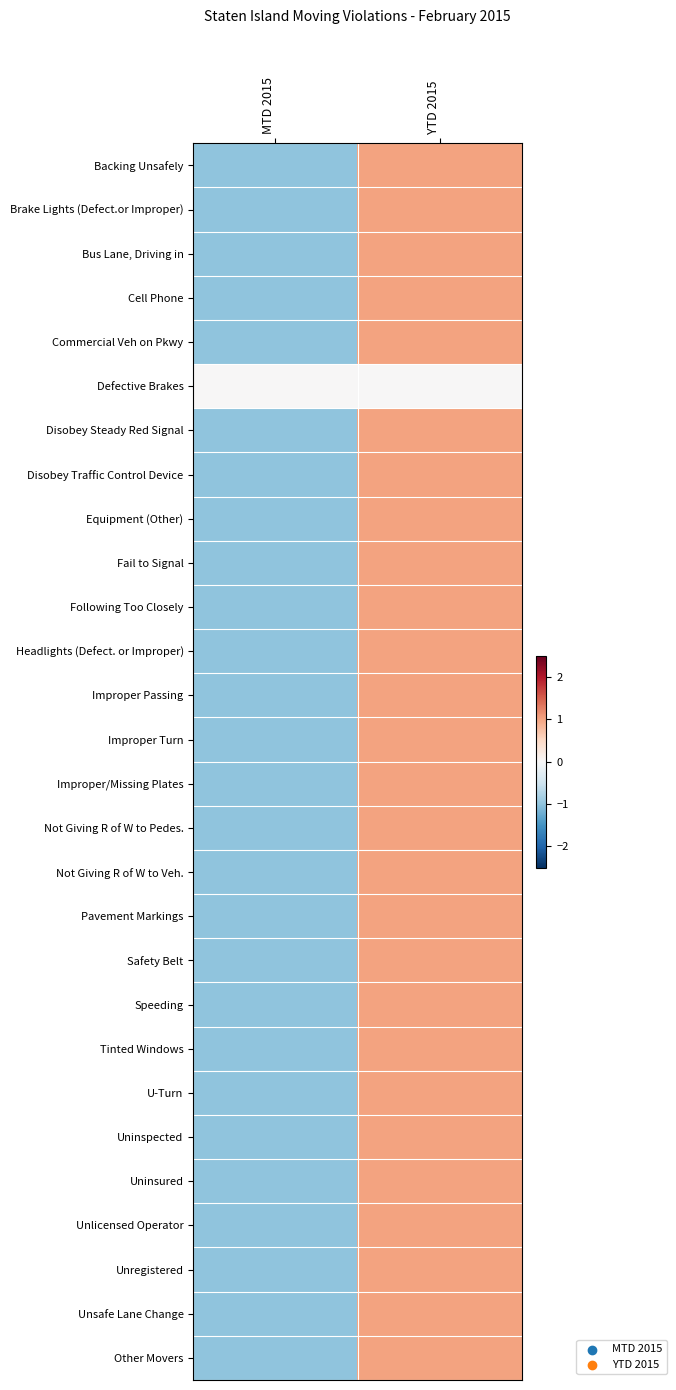

What is the difference between the highest and lowest values at MTD 2015?

1